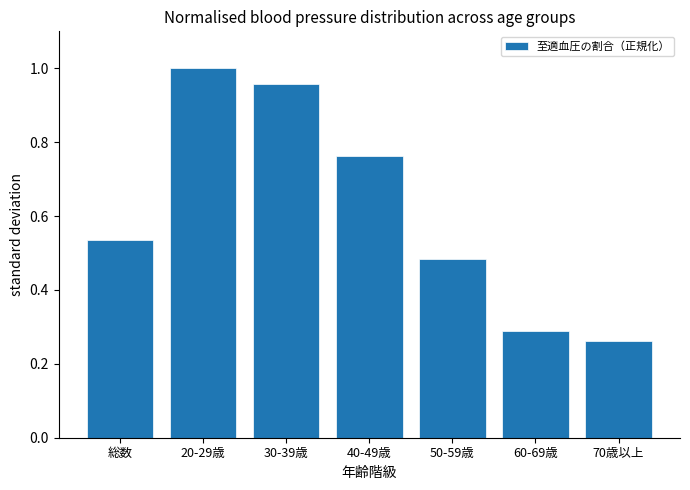

What position from the left is 50-59歳?

5